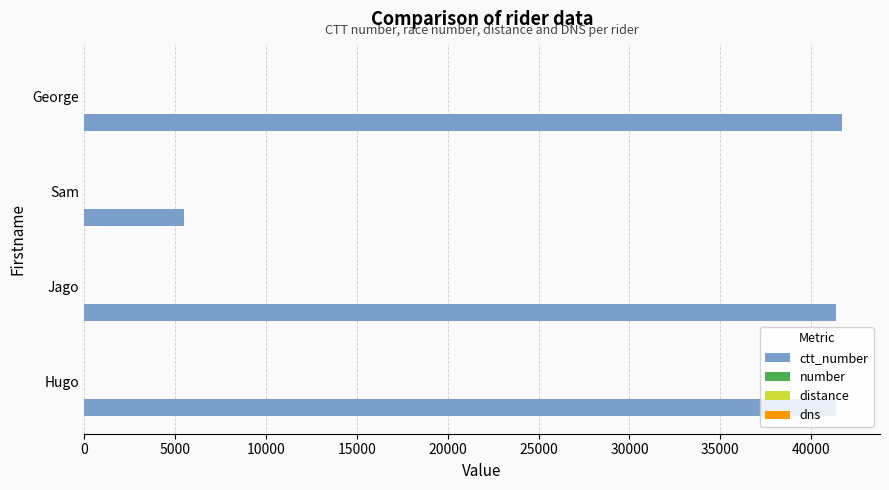

What is the greatest value displayed?

41699